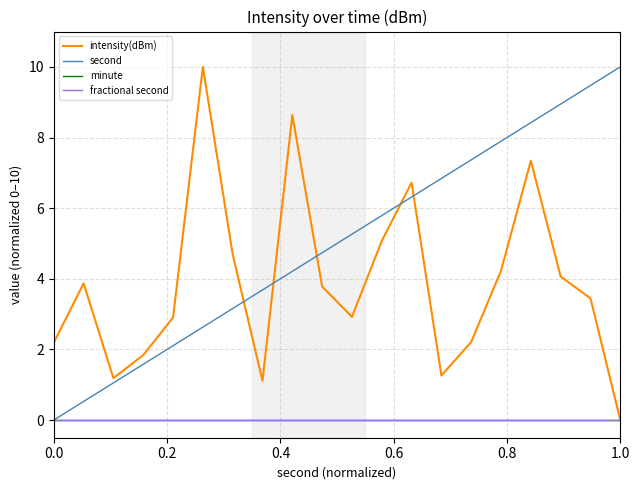

What is the value of the second point at the 4th from the left?

1.6